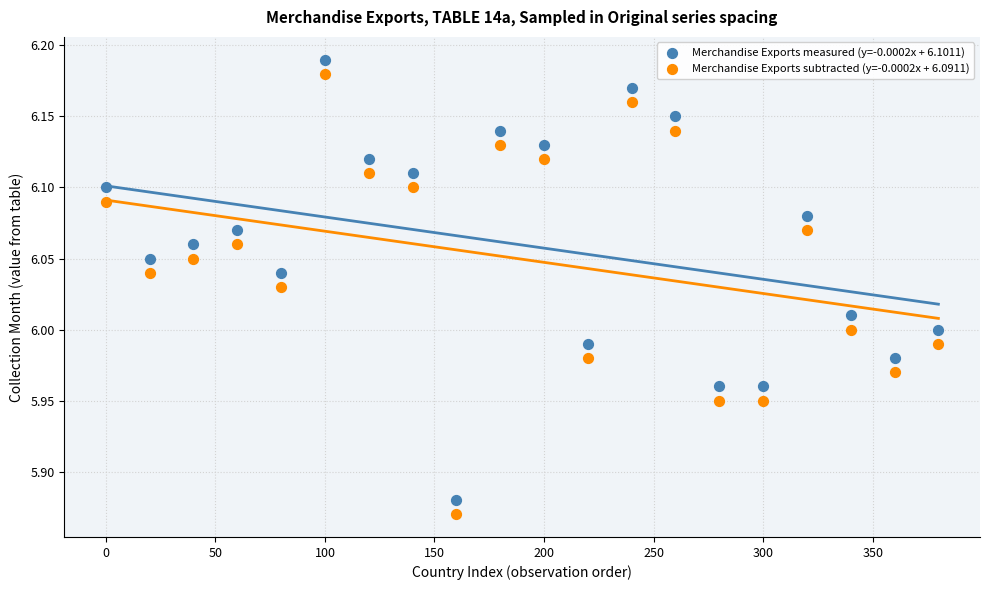

What is the X range (max minus min) for the scatter plot?

380.0